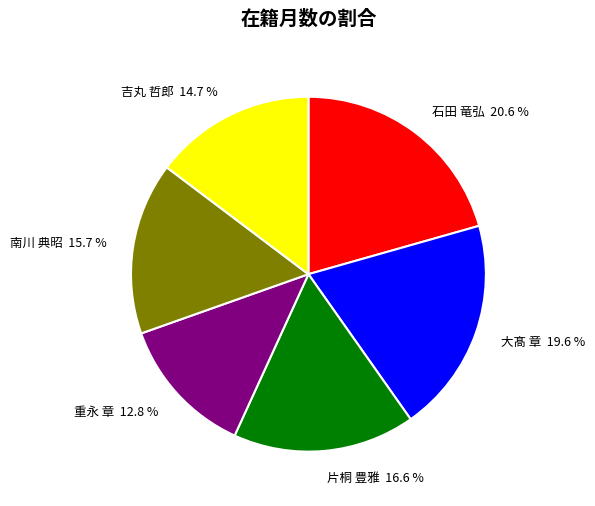

Count the number of slices in the pie.

6